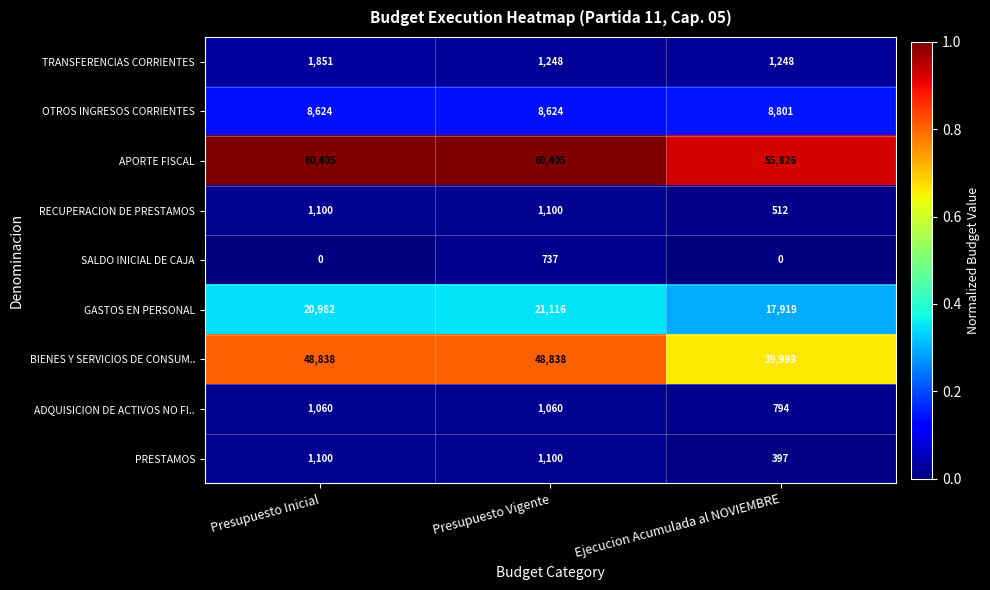

At which category is the sum across all series the highest?

Presupuesto Vigente